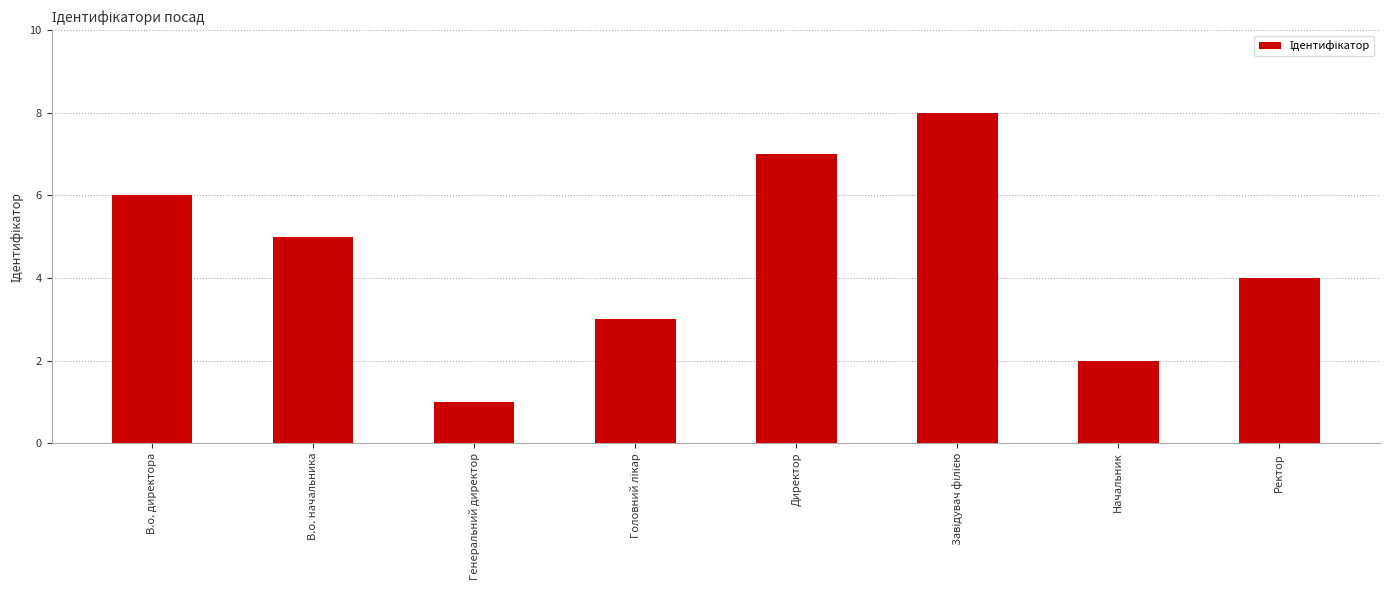

True or false: the data shows 0 at Генеральний директор.

False